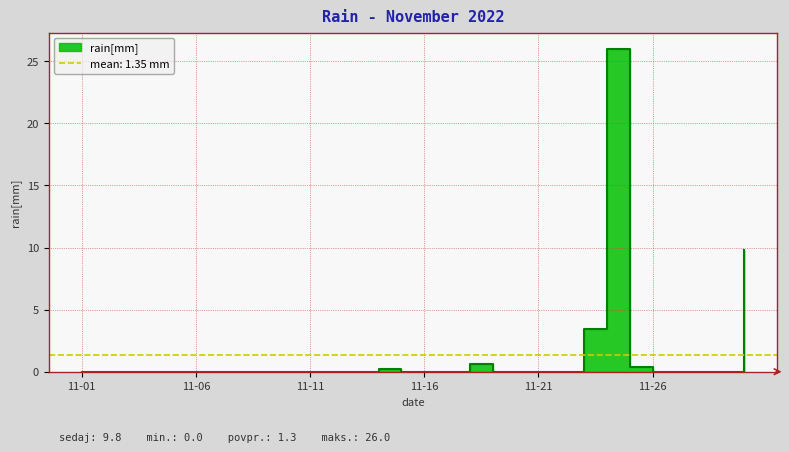

List the labels in order of value, largest first.

2022-11-24, 2022-11-30, 2022-11-23, 2022-11-18, 2022-11-25, 2022-11-14, 2022-11-01, 2022-11-02, 2022-11-03, 2022-11-04, 2022-11-05, 2022-11-06, 2022-11-07, 2022-11-08, 2022-11-09, 2022-11-10, 2022-11-11, 2022-11-12, 2022-11-13, 2022-11-15, 2022-11-16, 2022-11-17, 2022-11-19, 2022-11-20, 2022-11-21, 2022-11-22, 2022-11-26, 2022-11-27, 2022-11-28, 2022-11-29